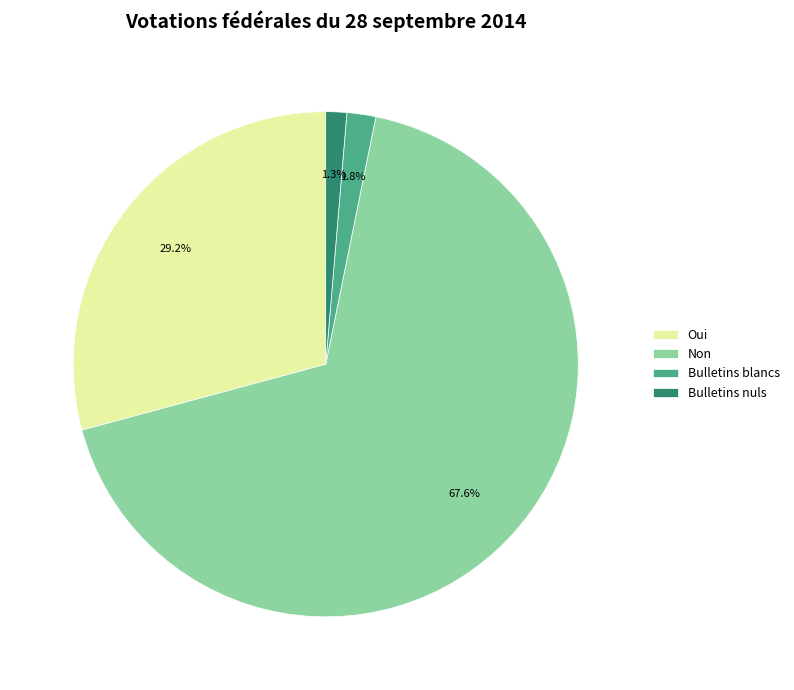

How many segments does this pie chart have?

4